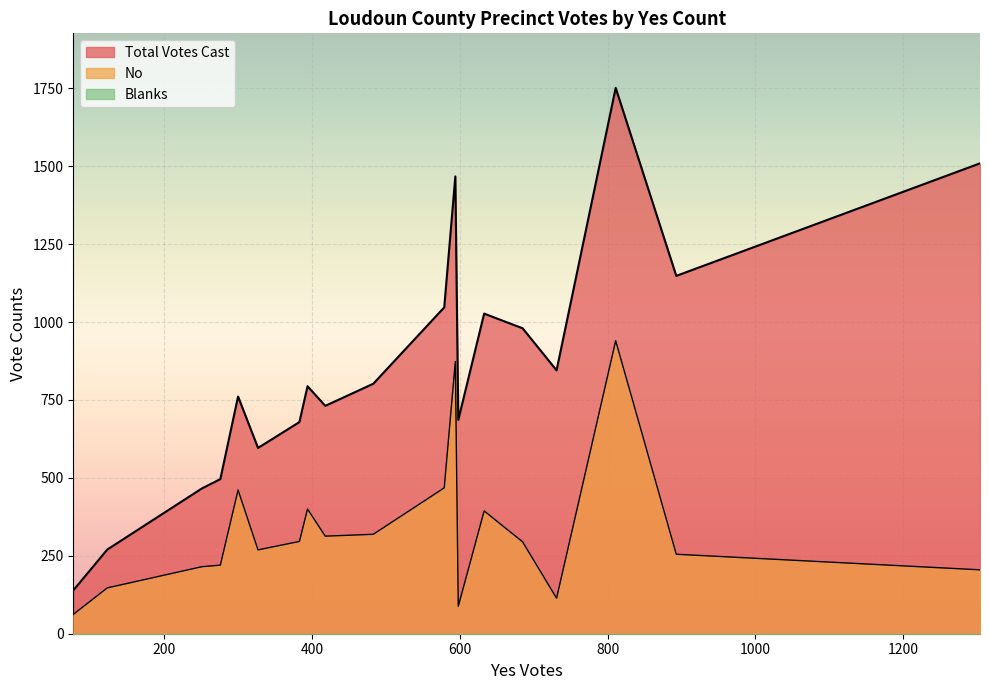

Reading right to left, what are all the values shown in this chart?

Total Votes Cast: 300=761	594=1467	811=1751	276=496	251=466	123=270	418=731	383=679	394=794	327=596	598=686	685=980	77=139	731=845	893=1148	1304=1509	633=1027	656=1006	579=1047	483=802
No: 300=461	594=873	811=940	276=220	251=215	123=147	418=313	383=296	394=400	327=269	598=88	685=295	77=62	731=114	893=255	1304=205	633=394	656=350	579=468	483=319
Blanks: 300=0	594=0	811=0	276=0	251=0	123=0	418=0	383=0	394=0	327=0	598=0	685=0	77=0	731=0	893=0	1304=0	633=0	656=0	579=0	483=0